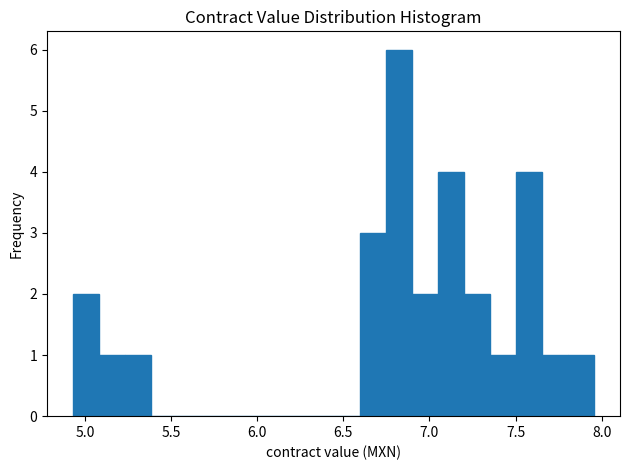

Around what value on the x-axis is the tallest bar? Give the approximate position of its centre, as read against the axis.

6.80